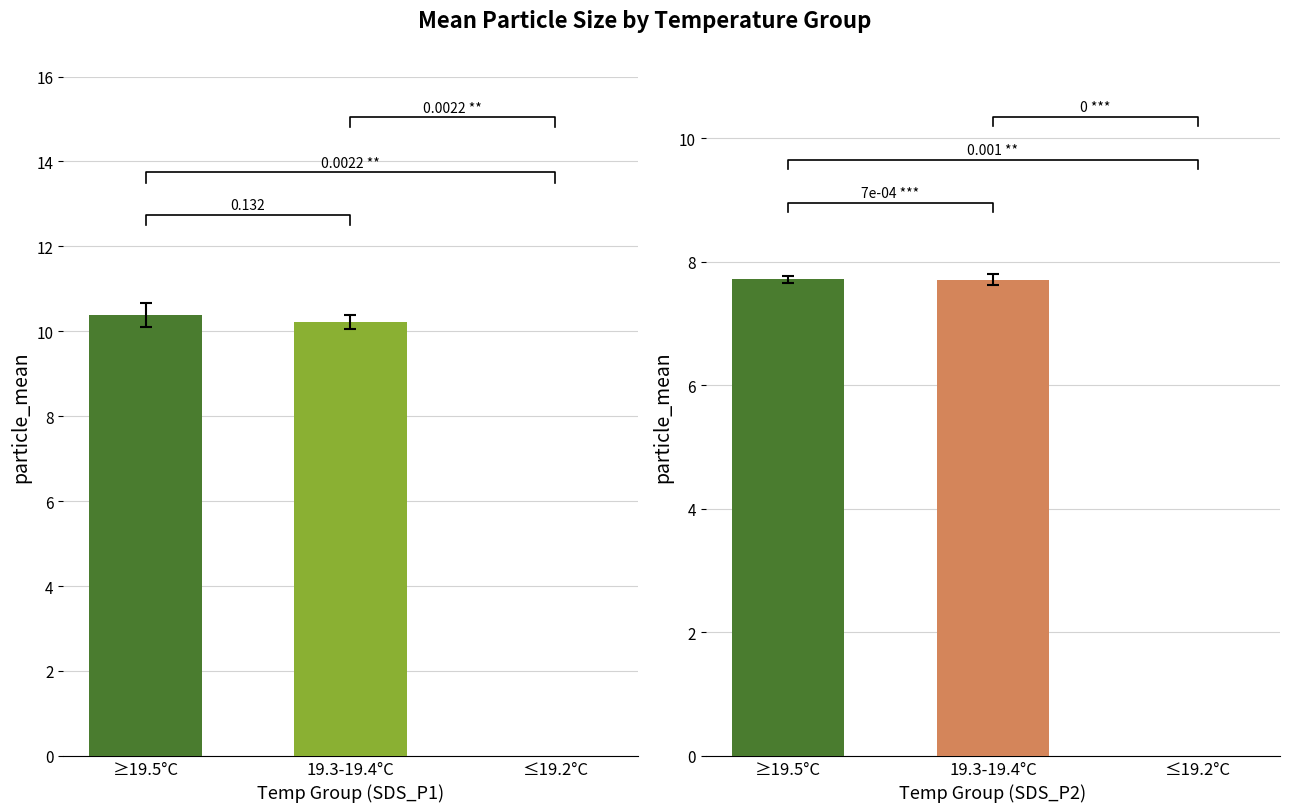

What is the label of the 1st bar from the right?

≤19.2°C